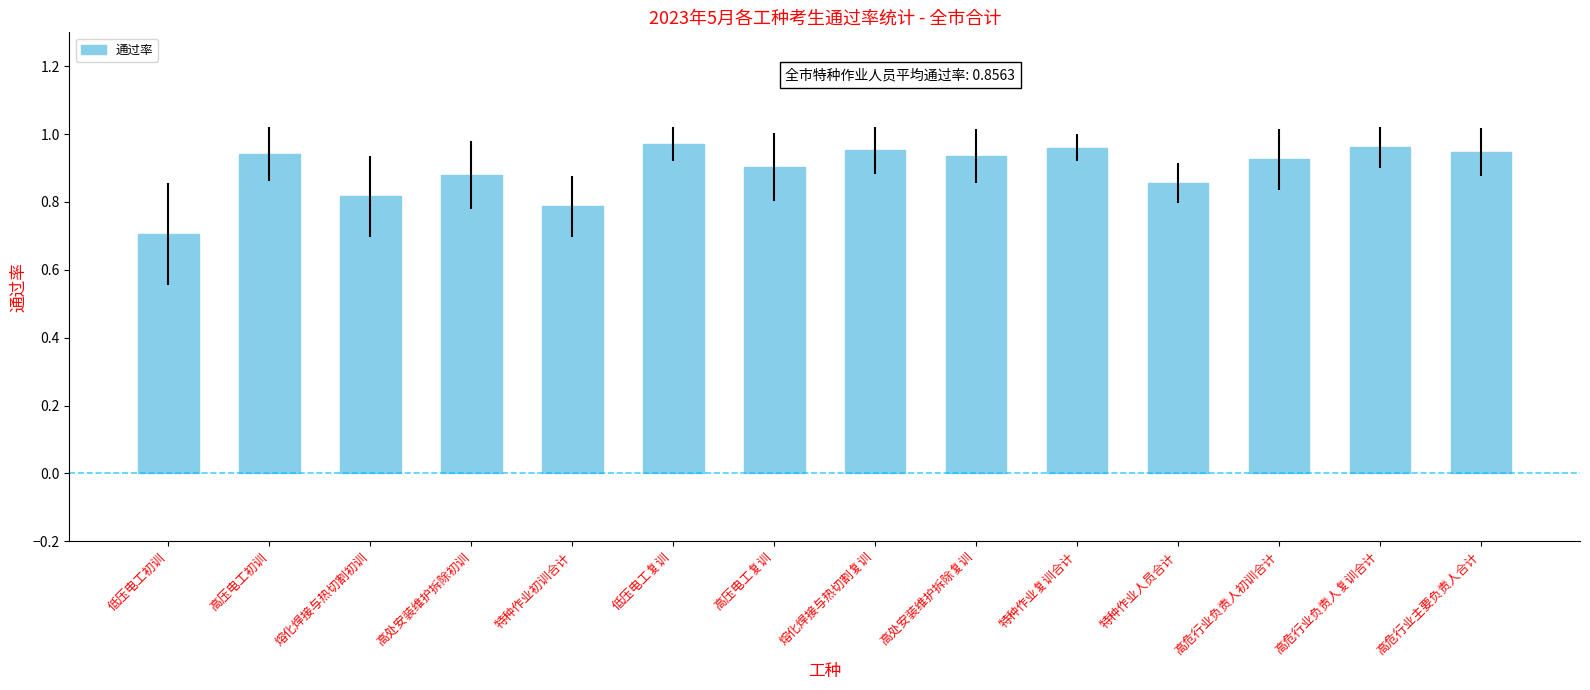

What is the smallest value displayed?

0.7